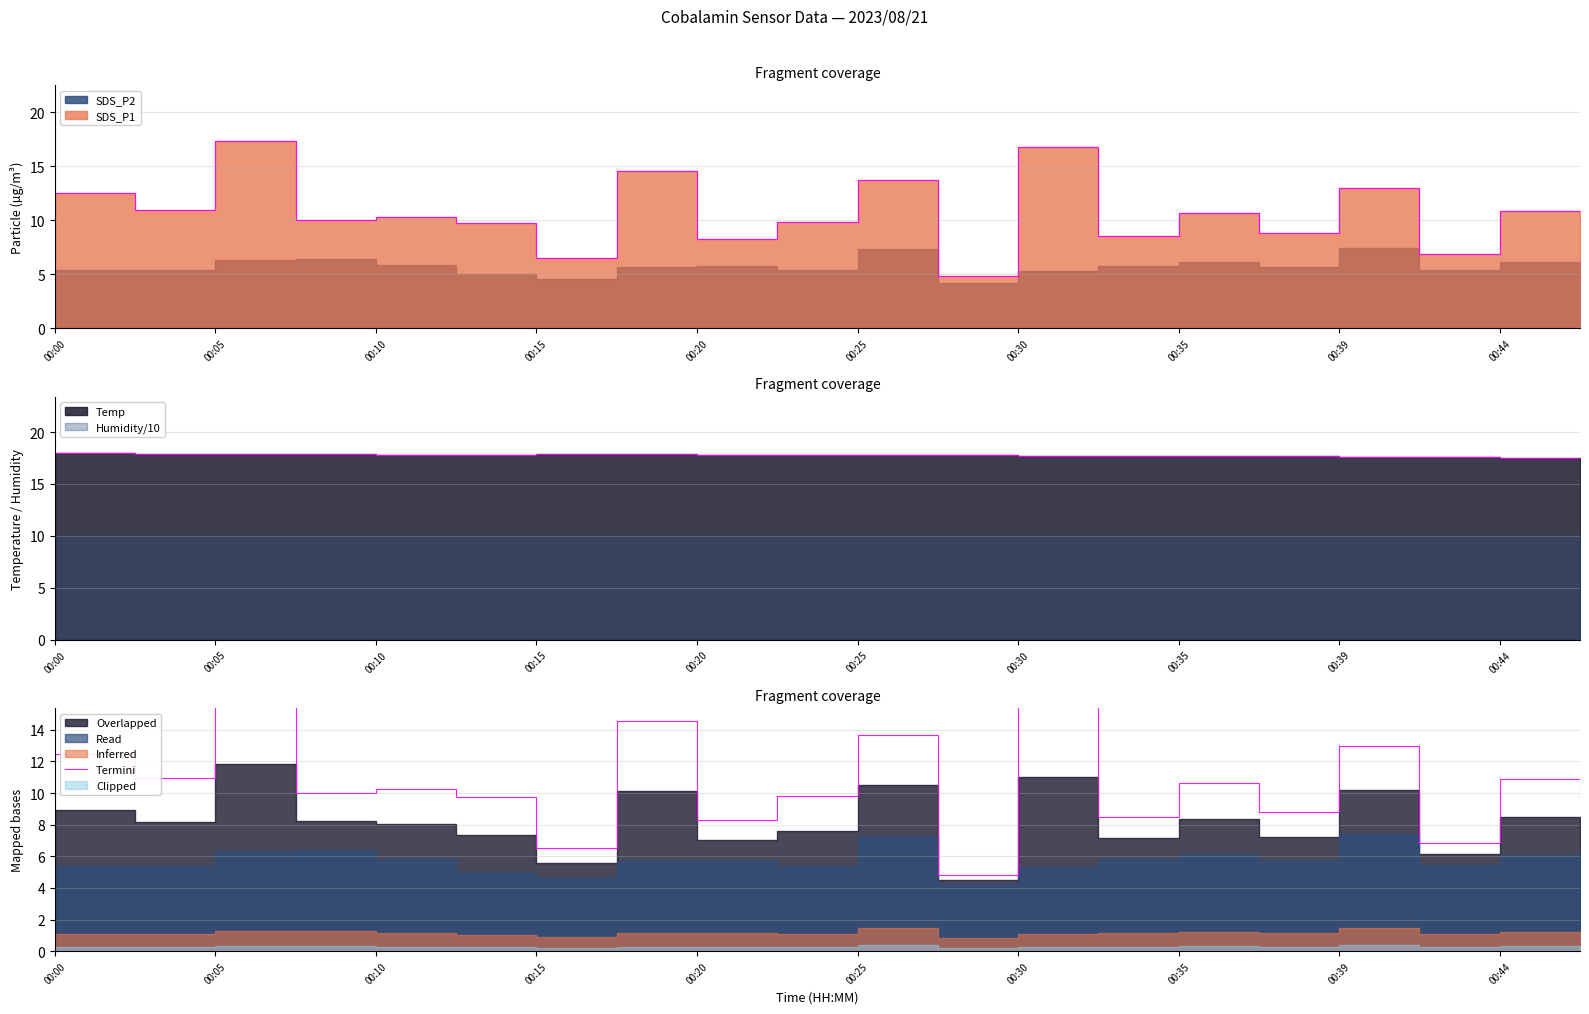

What value does the data have at 00:00?

12.5